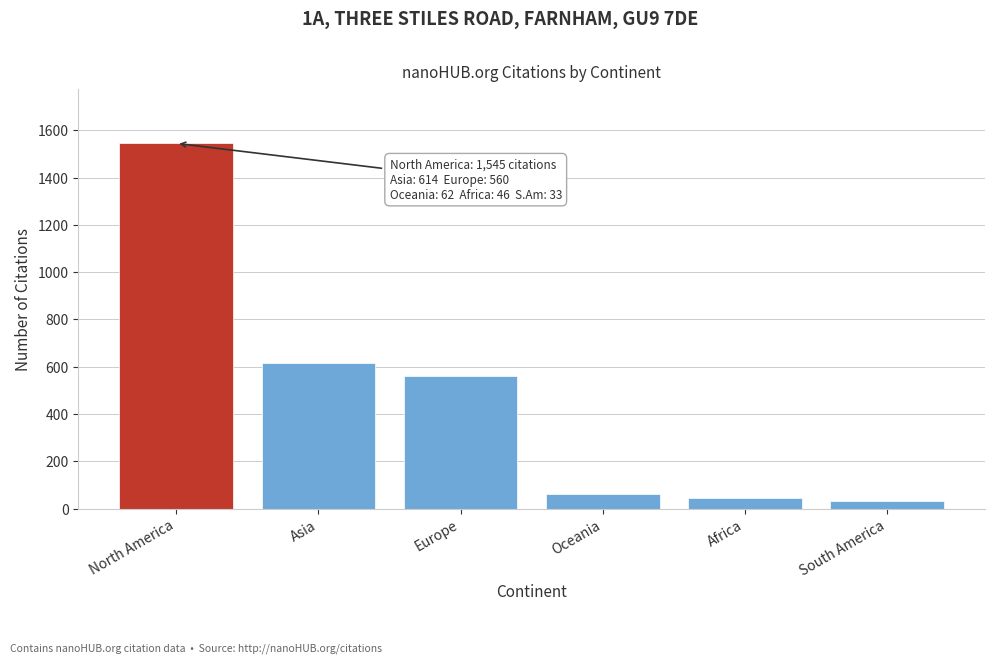

Reading right to left, transcribe all the data shown in this chart.

33	46	62	560	614	1545